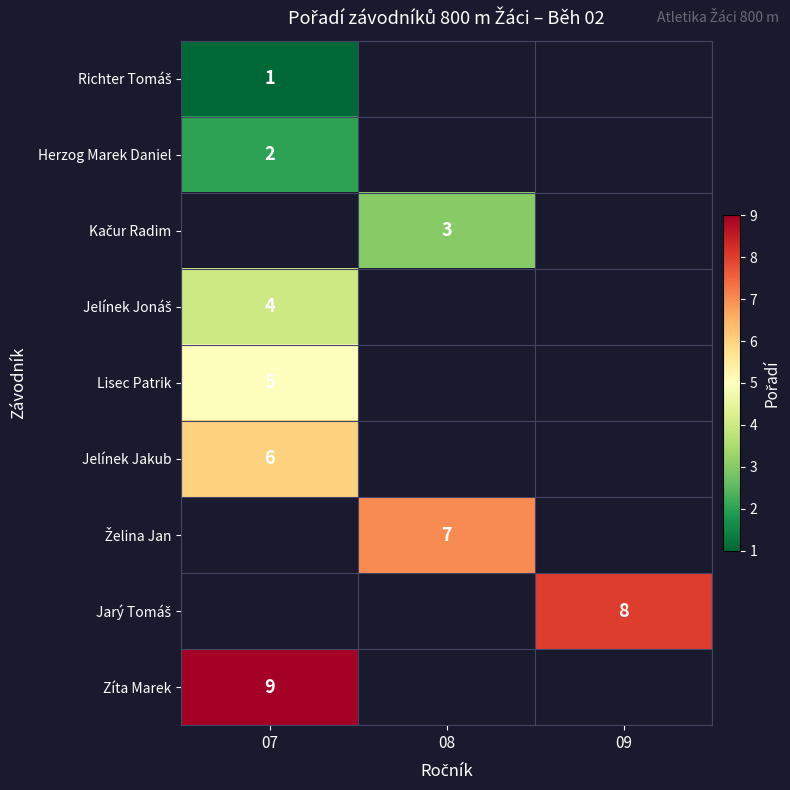

At how many categories does at least one series exceed 1?

3